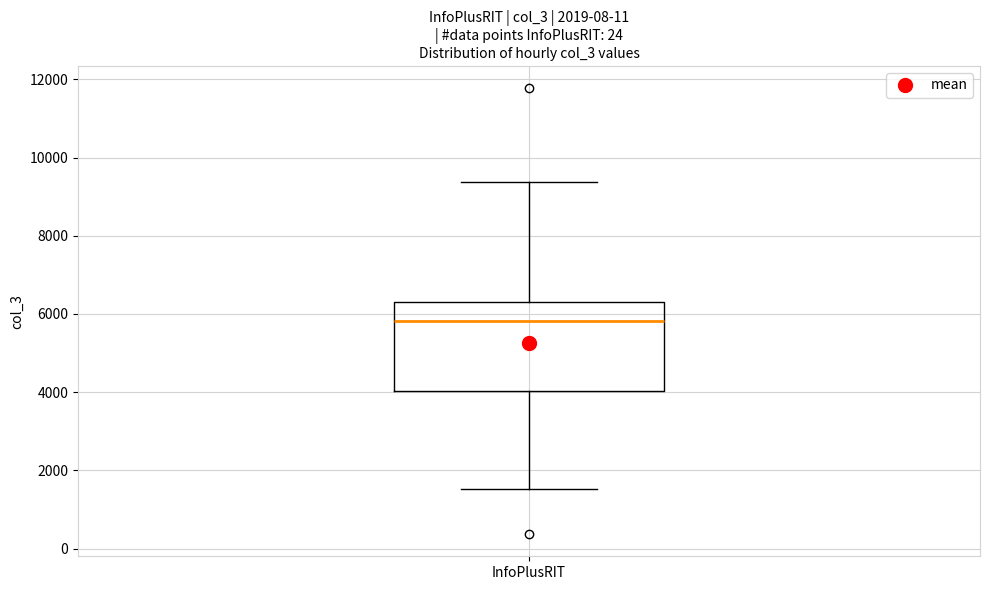

Read this box plot against the y-axis: the position of the median line, the range covered by the box, and the ends of both whiskers. The values are not printed on the chart, so give them approximately, as read against the axis.

median 5800, box 4000 to 6400, whiskers 1600 to 9400